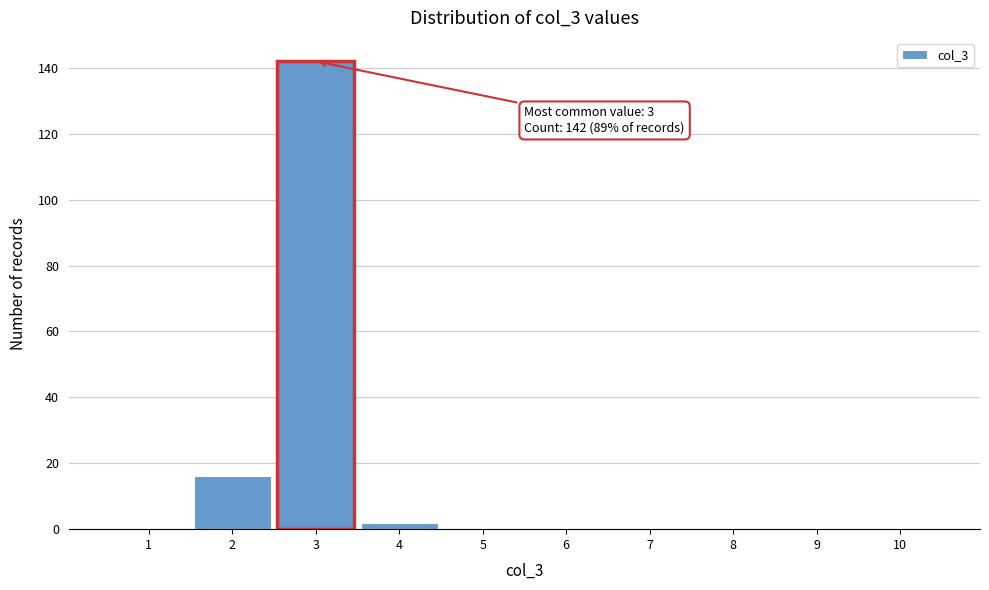

Reading left to right, list all the values displayed in this chart.

1=0	2=16	3=142	4=2	5=0	6=0	7=0	8=0	9=0	10=0